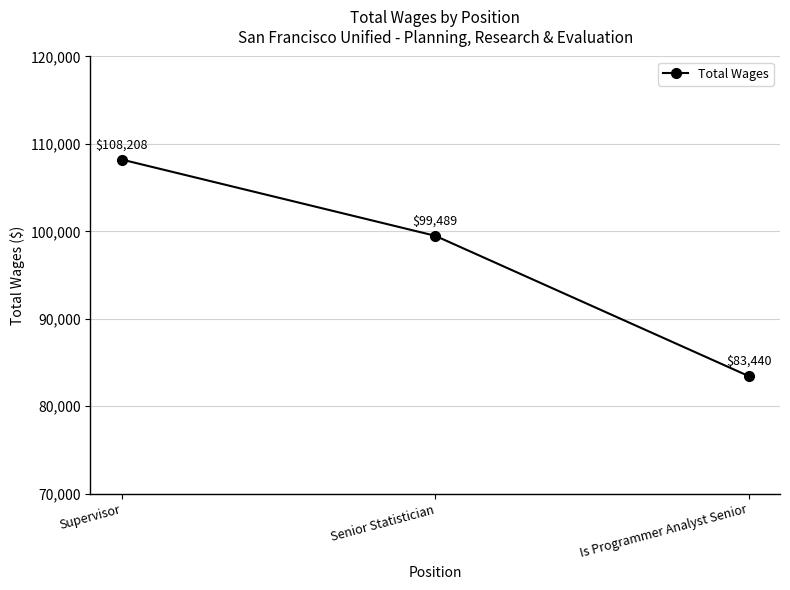

Between Senior Statistician and Is Programmer Analyst Senior, which is larger?

Senior Statistician